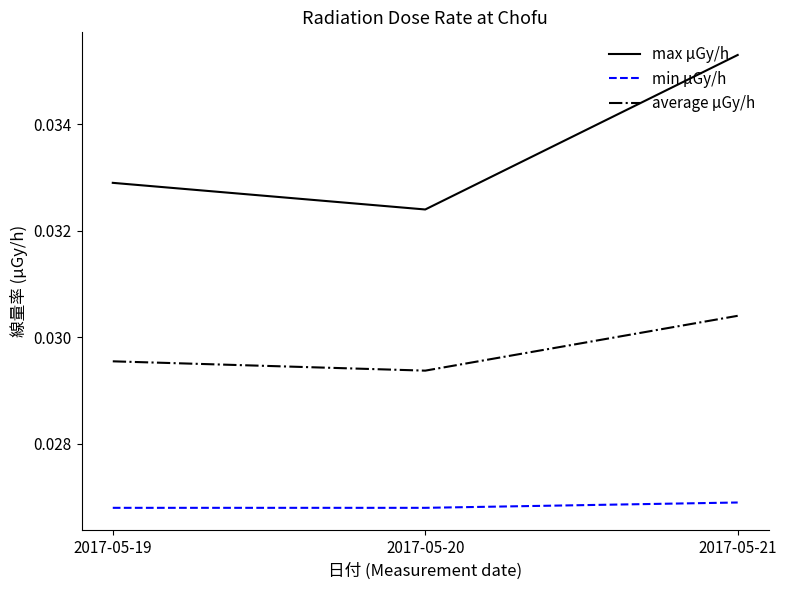

Which series changed the most between 2017-05-19 and 2017-05-21?

max μGy/h